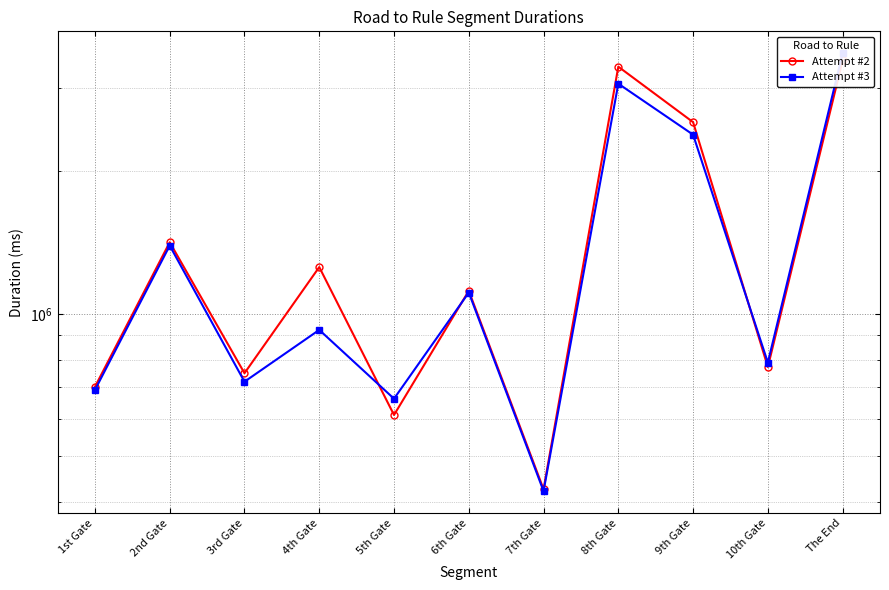

At which category does Attempt #3 reach its first local valley?

3rd Gate